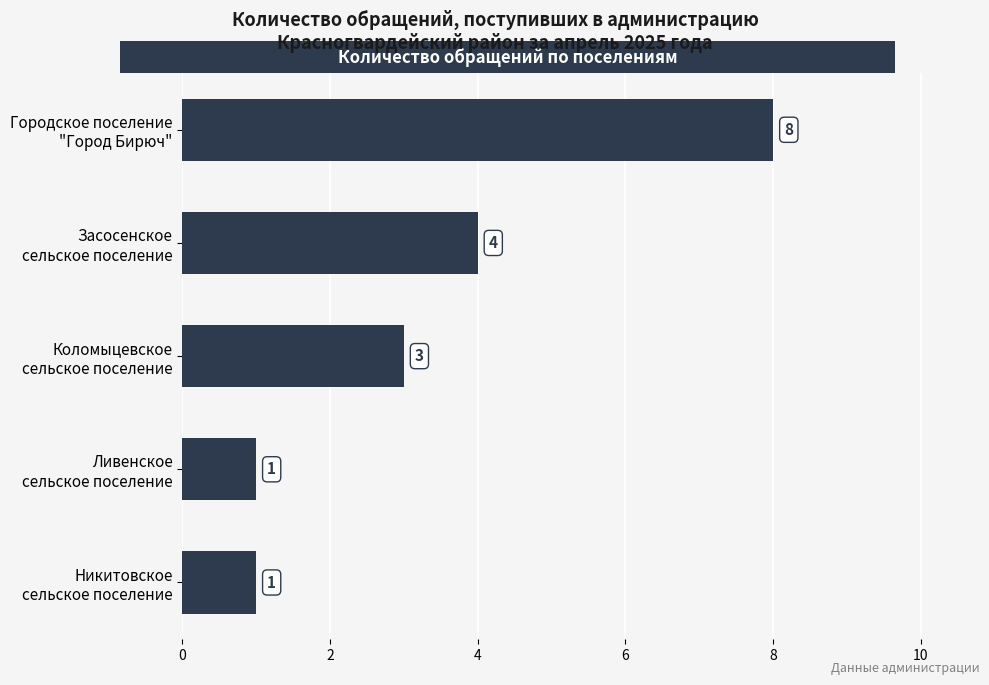

What is the greatest value displayed?

8